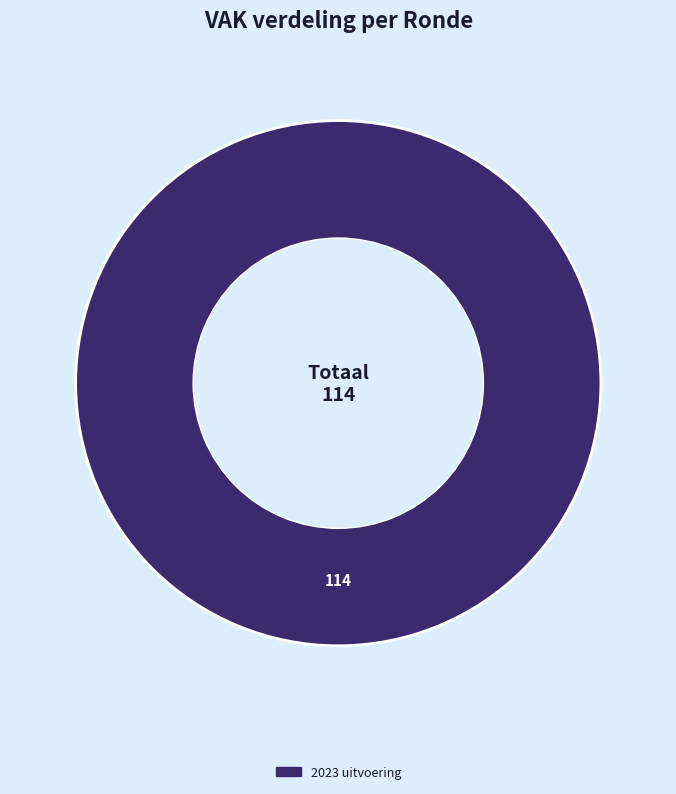

Count the number of slices in the pie.

1